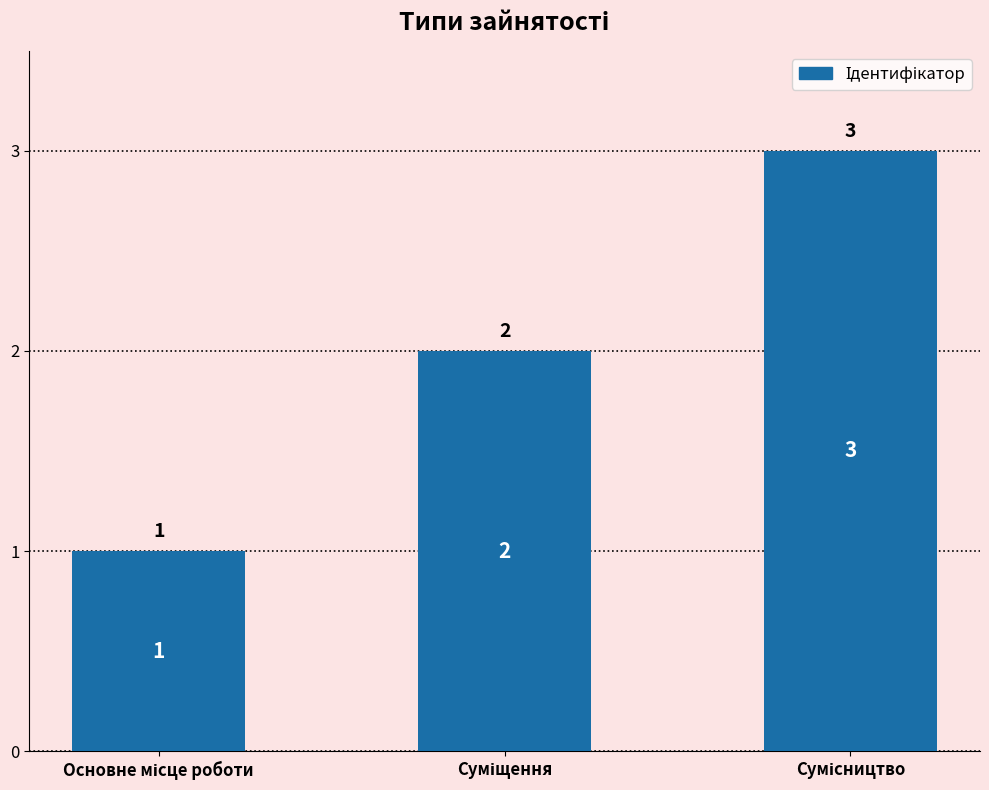

How many values are between 1 and 3?

3